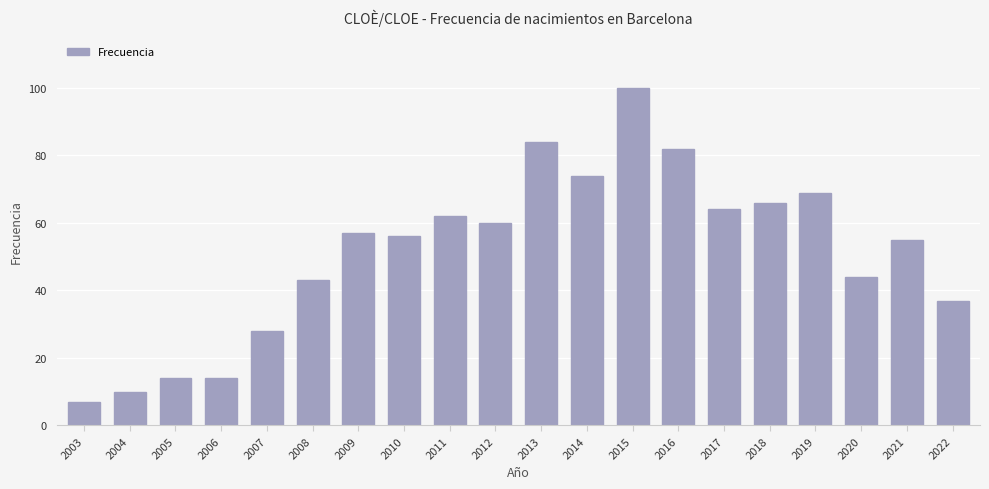

What is the change in value from 2010 to 2012?

+4